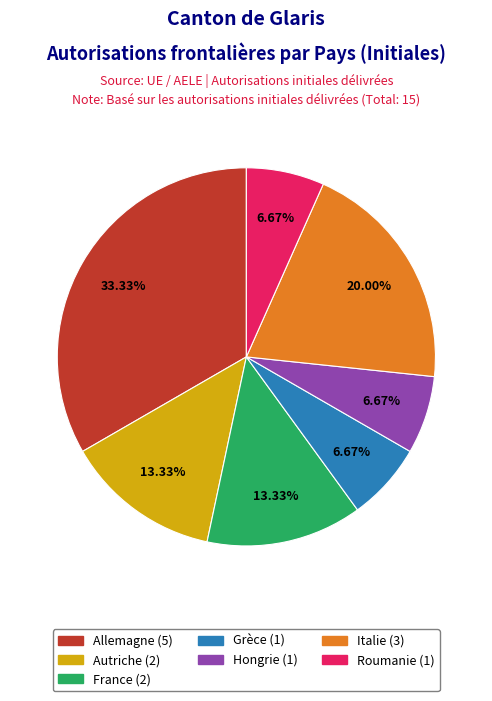

Is there a majority slice in this chart?

No